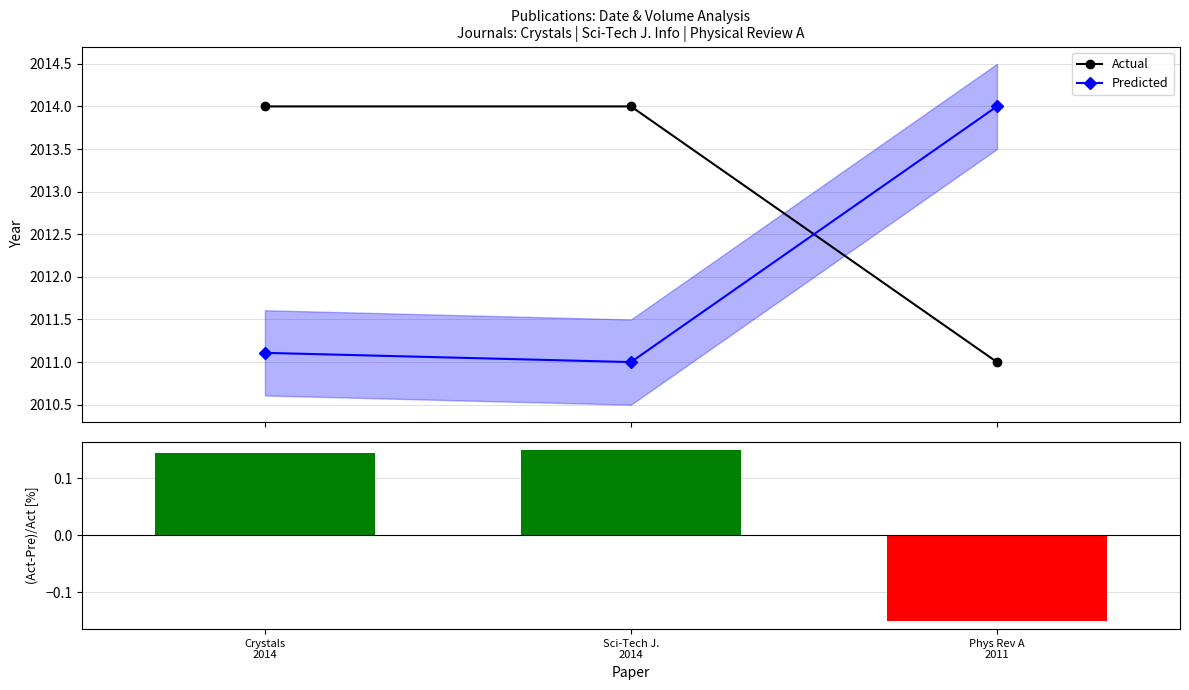

What position from the left is Phys Rev A
2011?

3